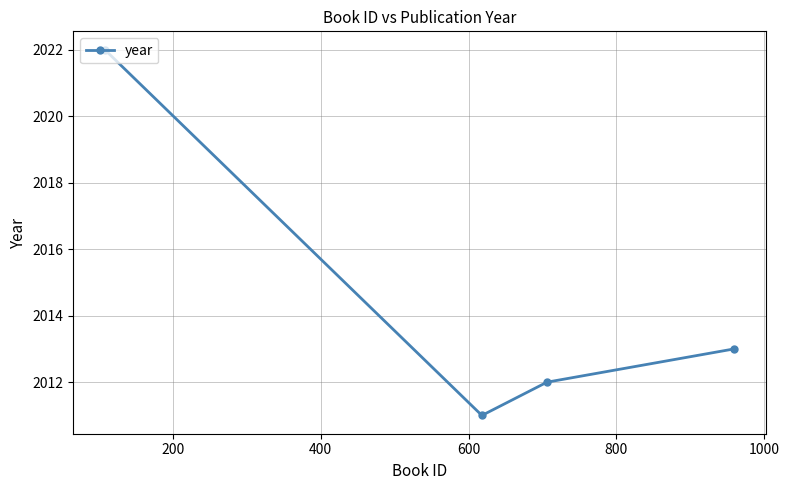

What is the sum of all values?

8058